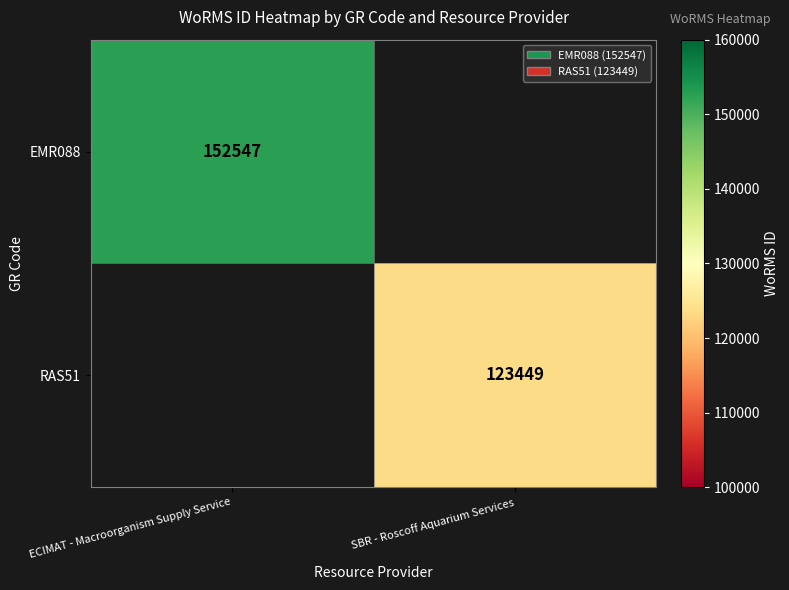

Is it true that RAS51 equals 123449 at SBR - Roscoff Aquarium Services?

True